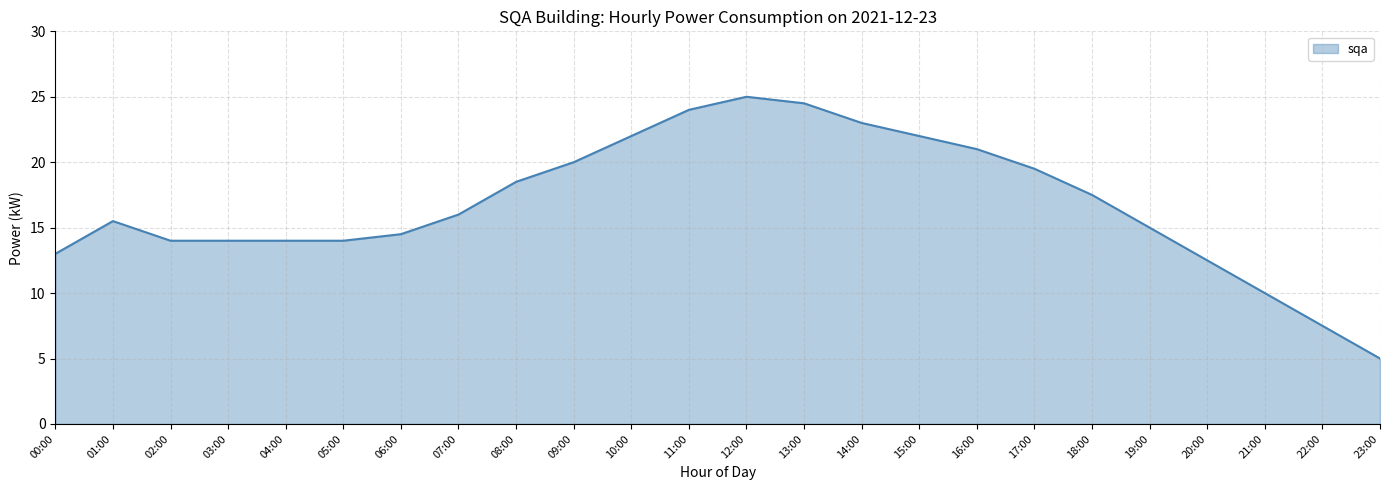

What is the difference between the maximum and minimum values?

20.0